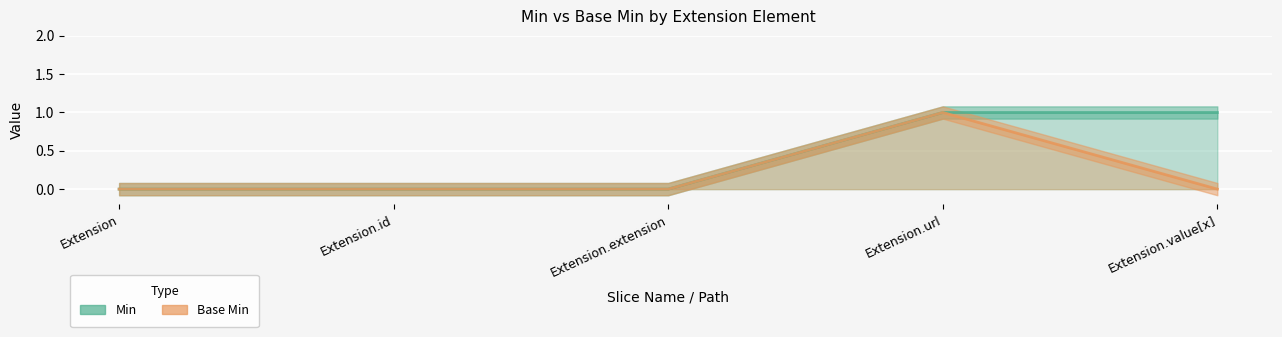

Which category has the highest value across all series?

Extension.url